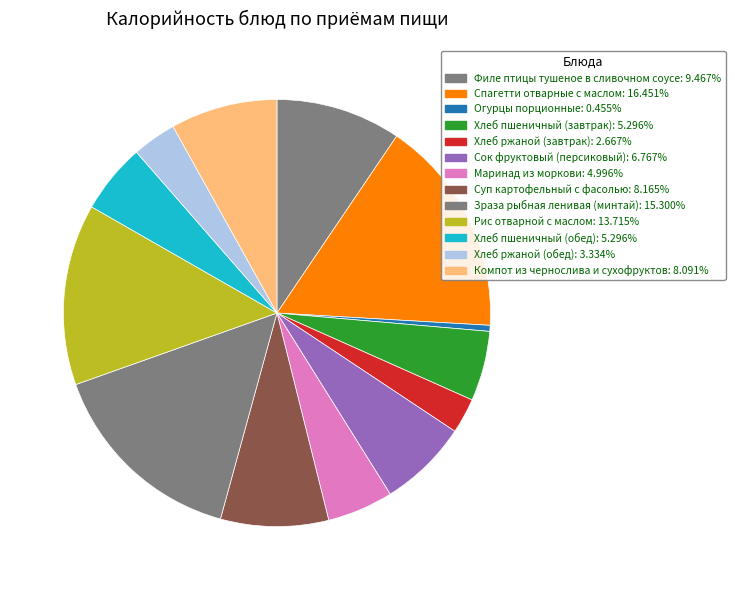

To the nearest percent, what is the difference between the largest and smallest slice percentages?

16%